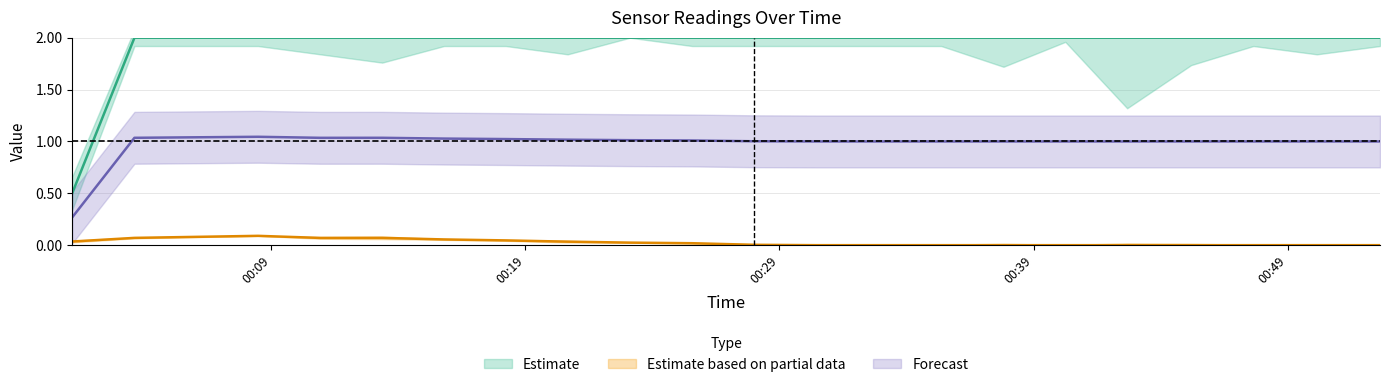

At how many categories does at least one series exceed 1?

19